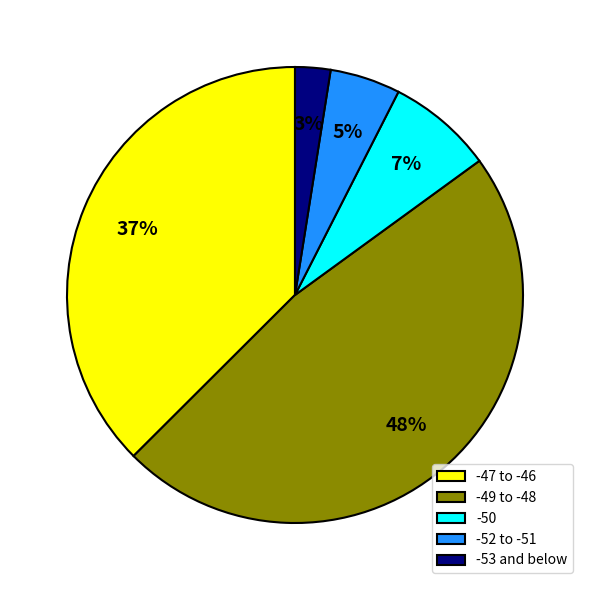

How many segments does this pie chart have?

5